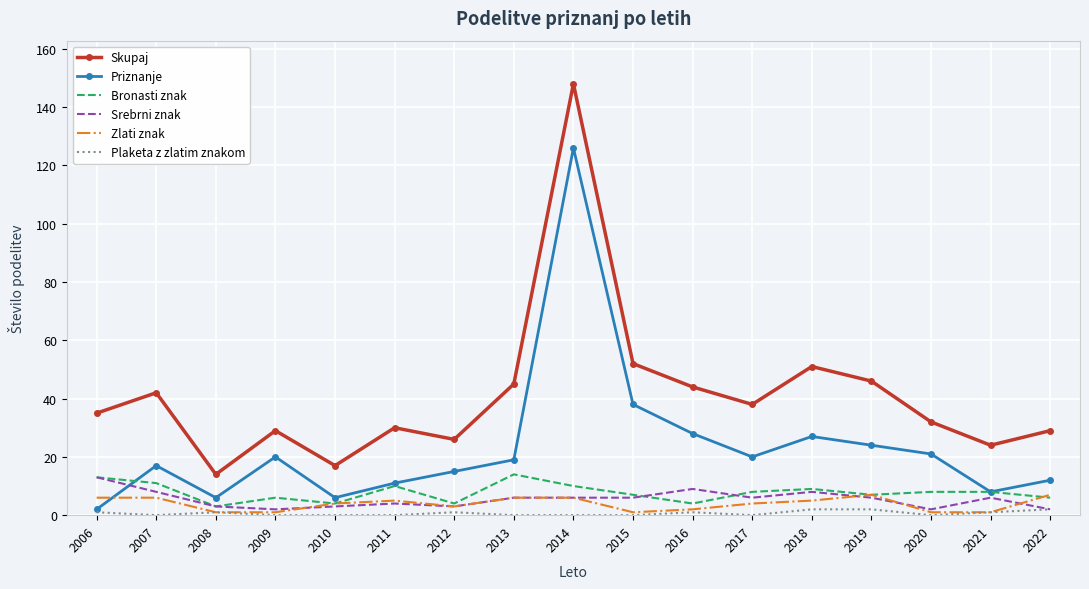

The value of Priznanje at 2016 is 13. True or false?

False